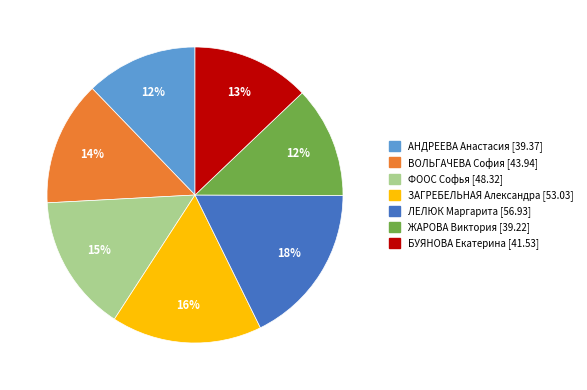

Is there a majority slice in this chart?

No